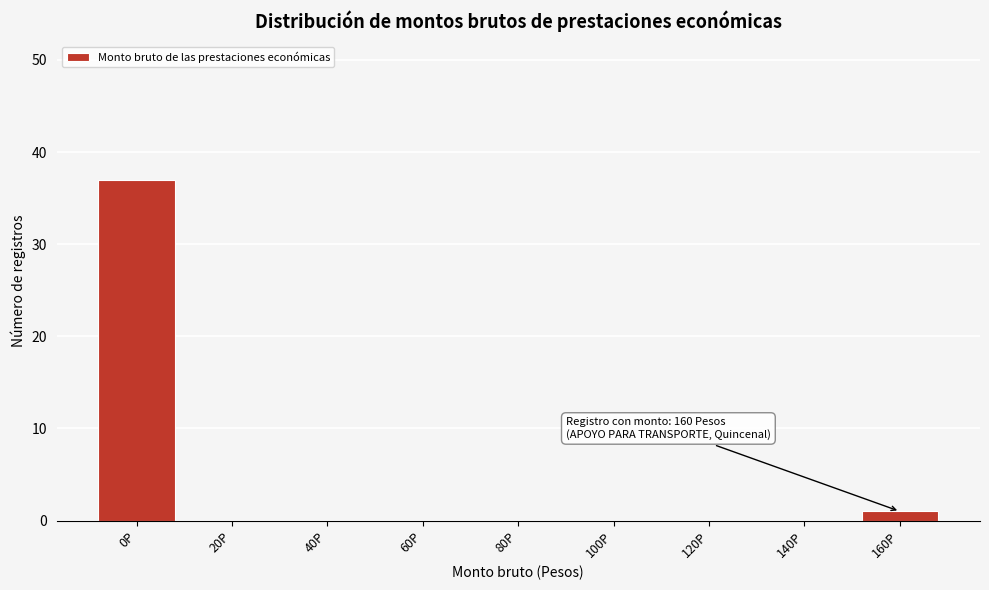

Reading right to left, list all the values displayed in this chart.

160P=1	140P=0	120P=0	100P=0	80P=0	60P=0	40P=0	20P=0	0P=37